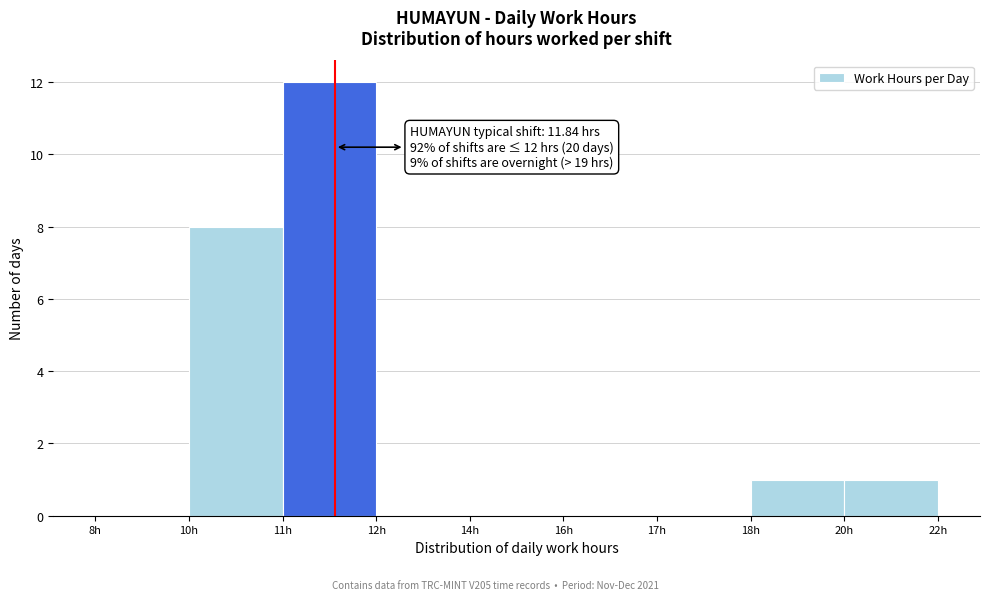

Reading right to left, transcribe all the data shown in this chart.

20h=1	18h=1	17h=0	16h=0	14h=0	12h=0	11h=12	10h=8	8h=0